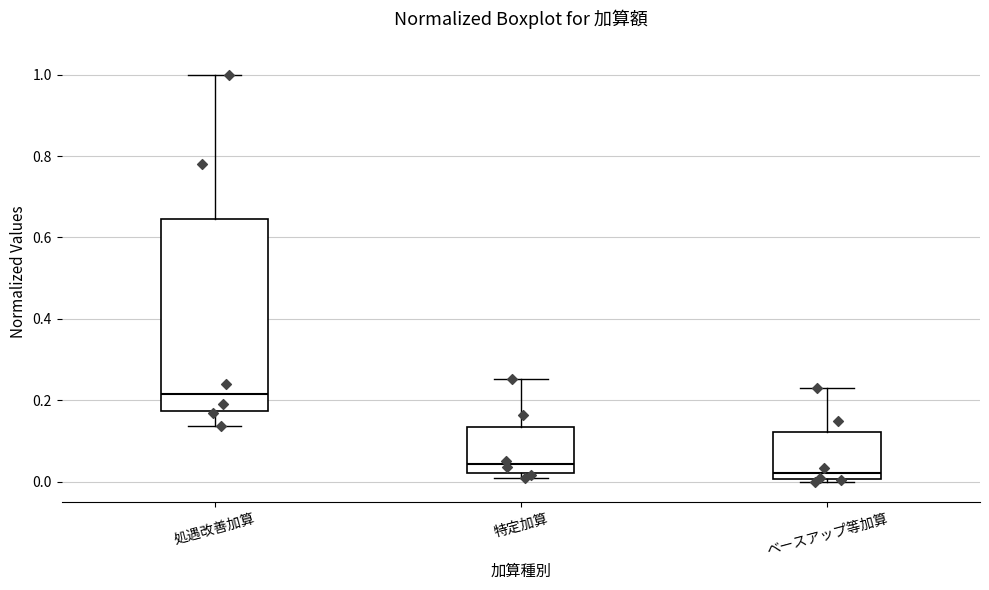

Where is the upper edge of the box for ベースアップ等加算 on the y-axis? The values are not printed on the chart, so give them approximately, as read against the axis.

0.12